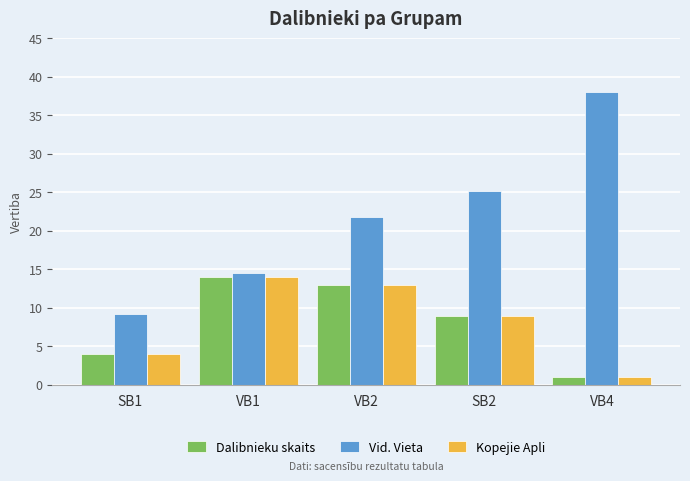

What is the value of the Dalibnieku skaits bar at the 4th from the left?

9.0